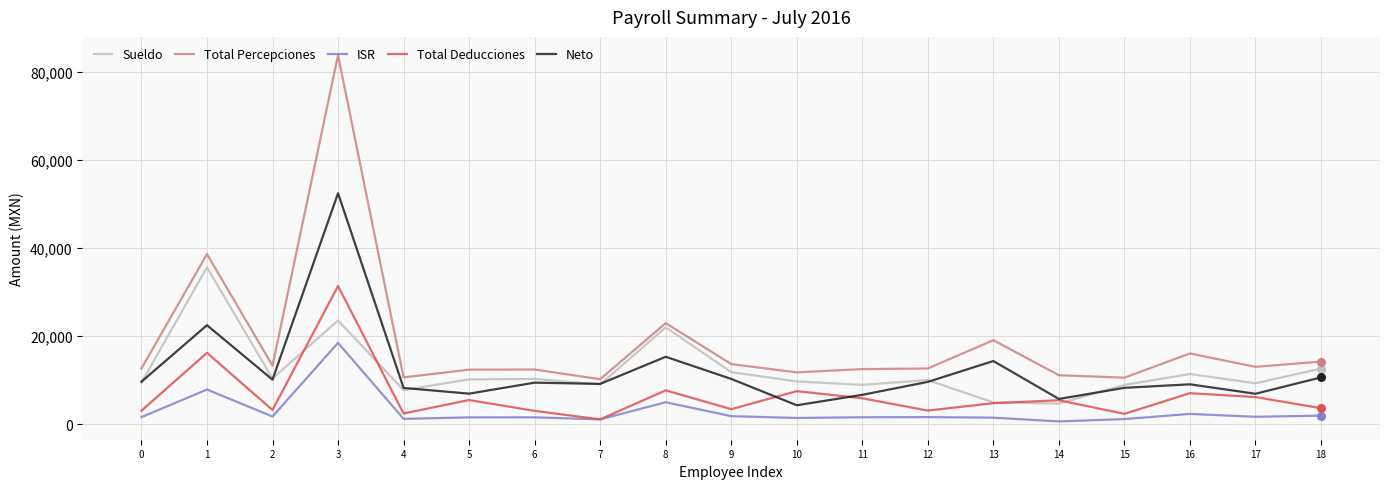

Which series has the largest range (max minus min)?

Total Percepciones